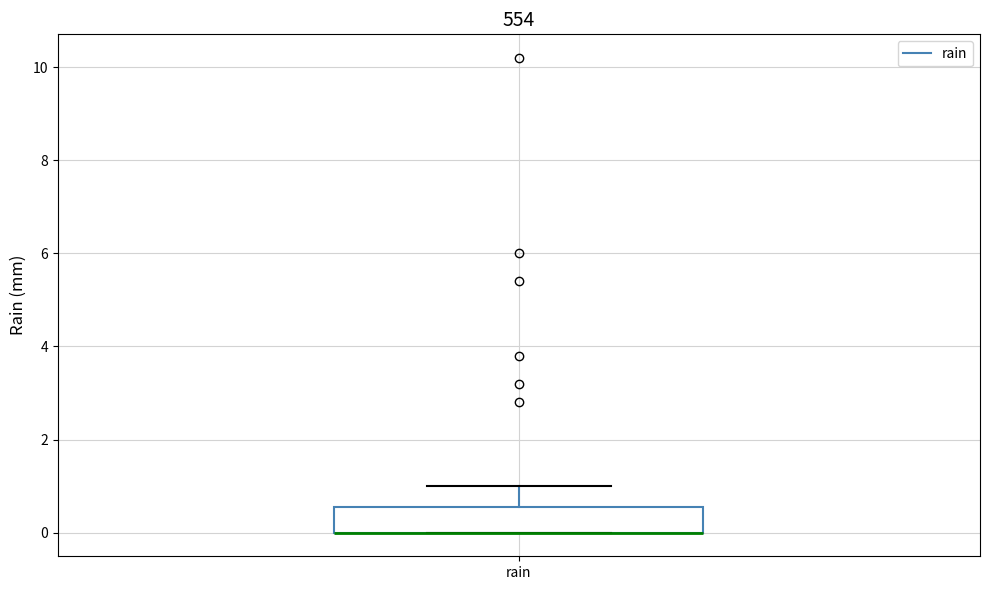

Read this box plot against the y-axis: the position of the median line, the range covered by the box, and the ends of both whiskers. The values are not printed on the chart, so give them approximately, as read against the axis.

median 0.0 (drawn on the box's lower edge), box 0.0 to 0.6, whiskers 0.0 to 1.0